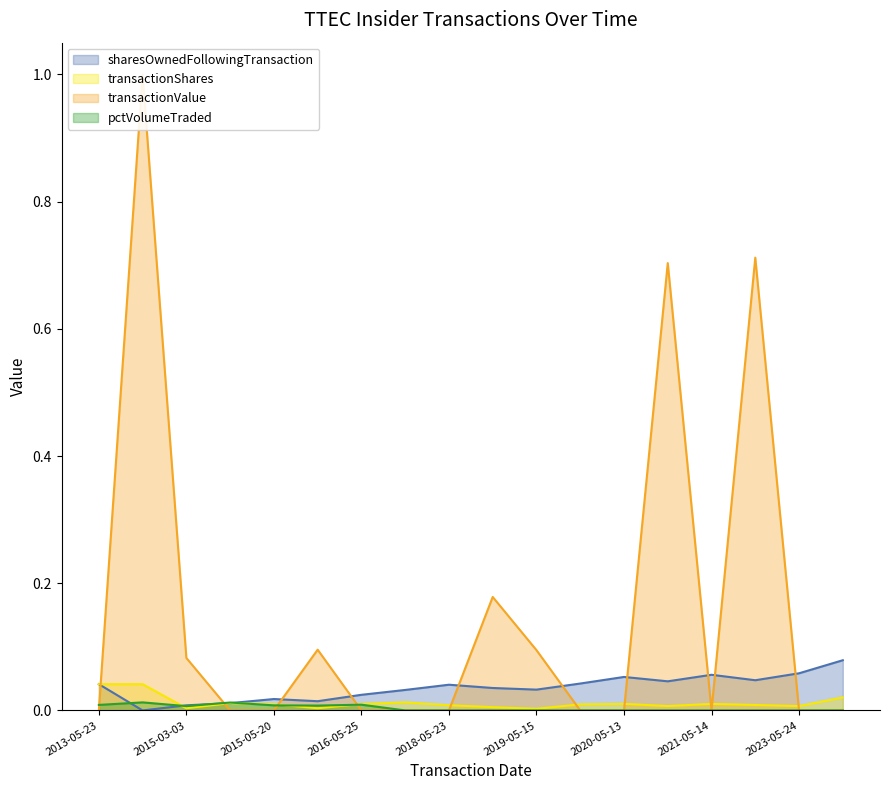

How many lines are shown in the chart?

4